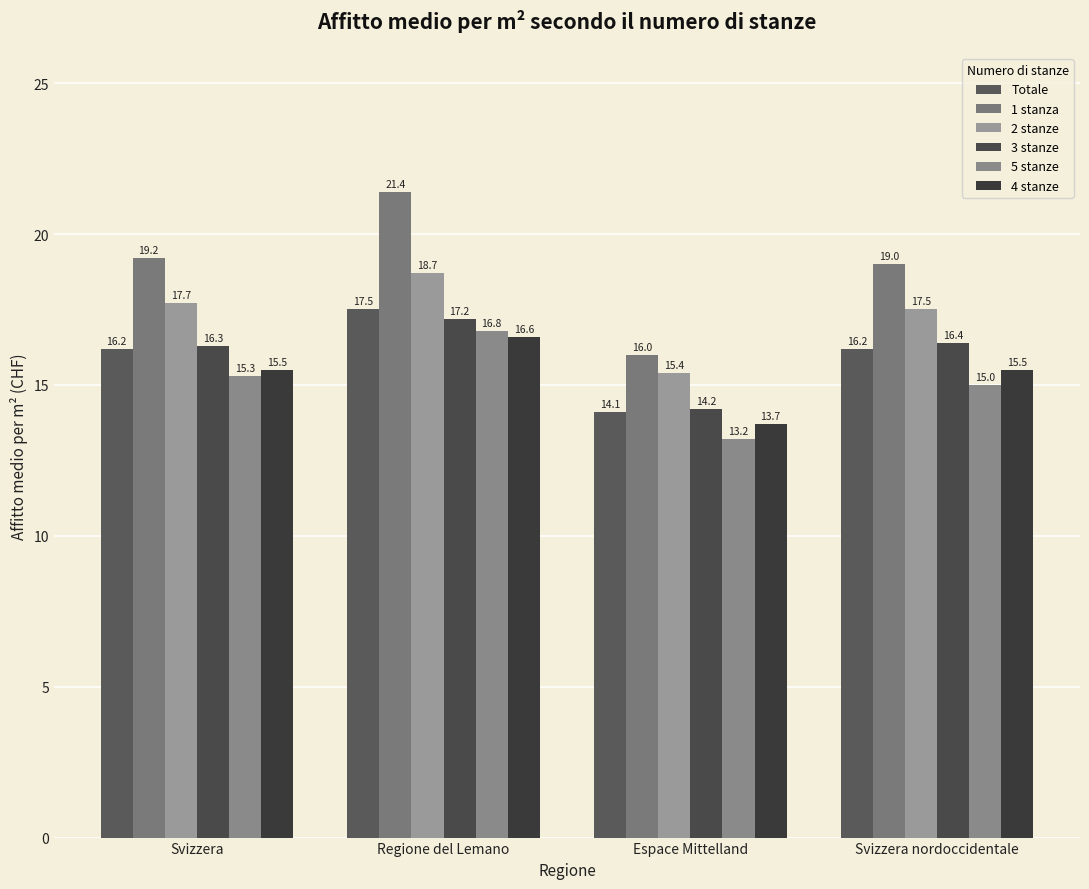

What is the total value across all series at Espace Mittelland?

86.6